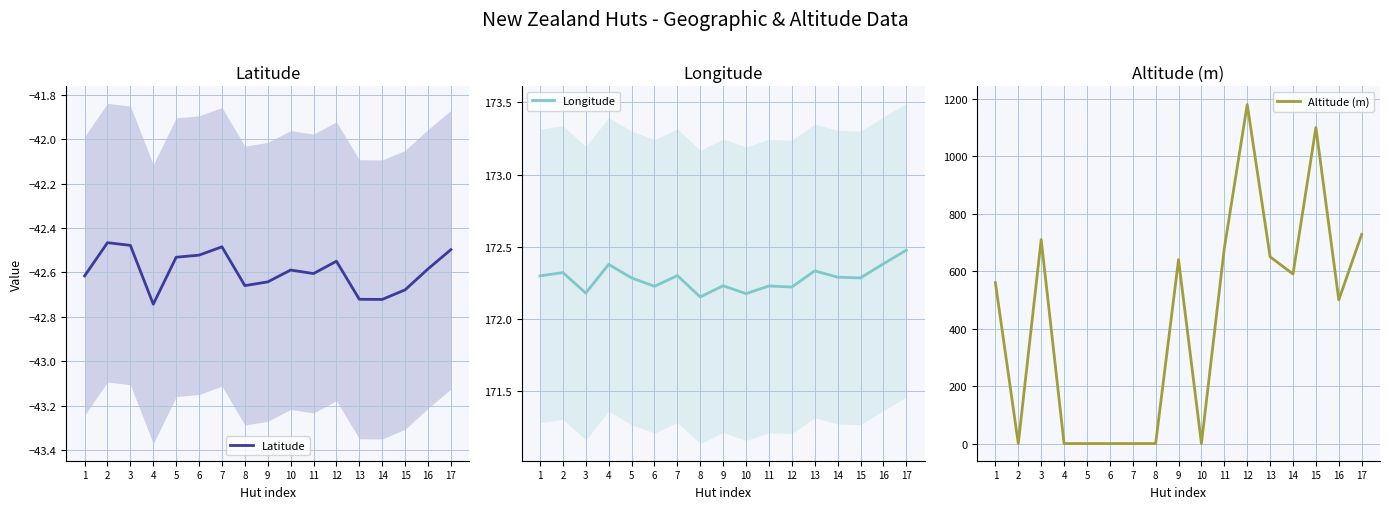

At which label is Altitude (m) closest to 590?

14